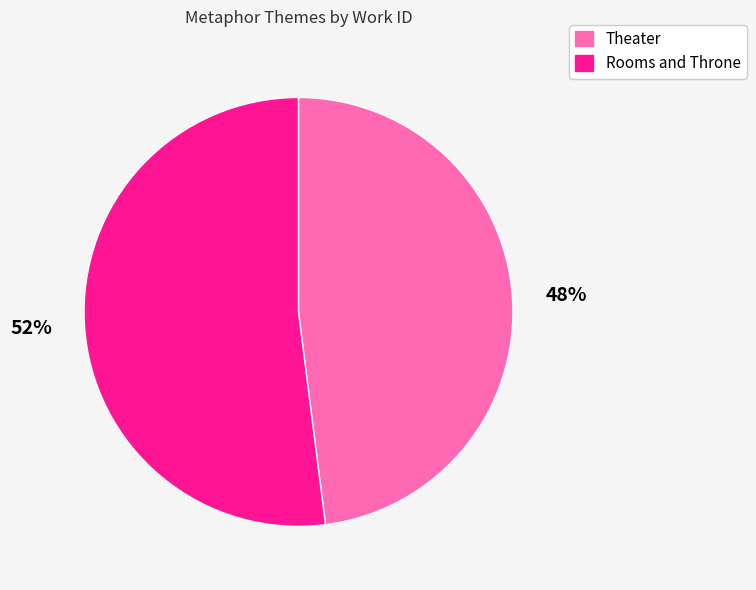

Combined, do Rooms and Throne and Theater account for over 50%?

Yes